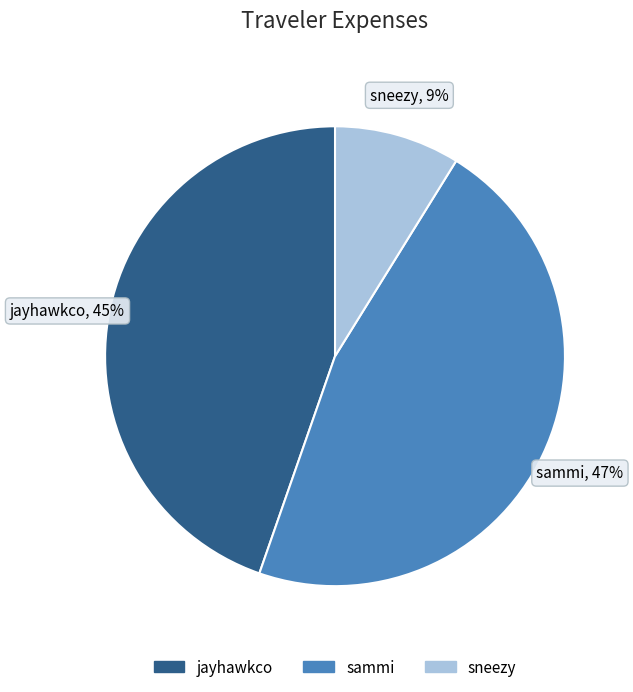

Which has a higher value, jayhawkco or sammi?

sammi